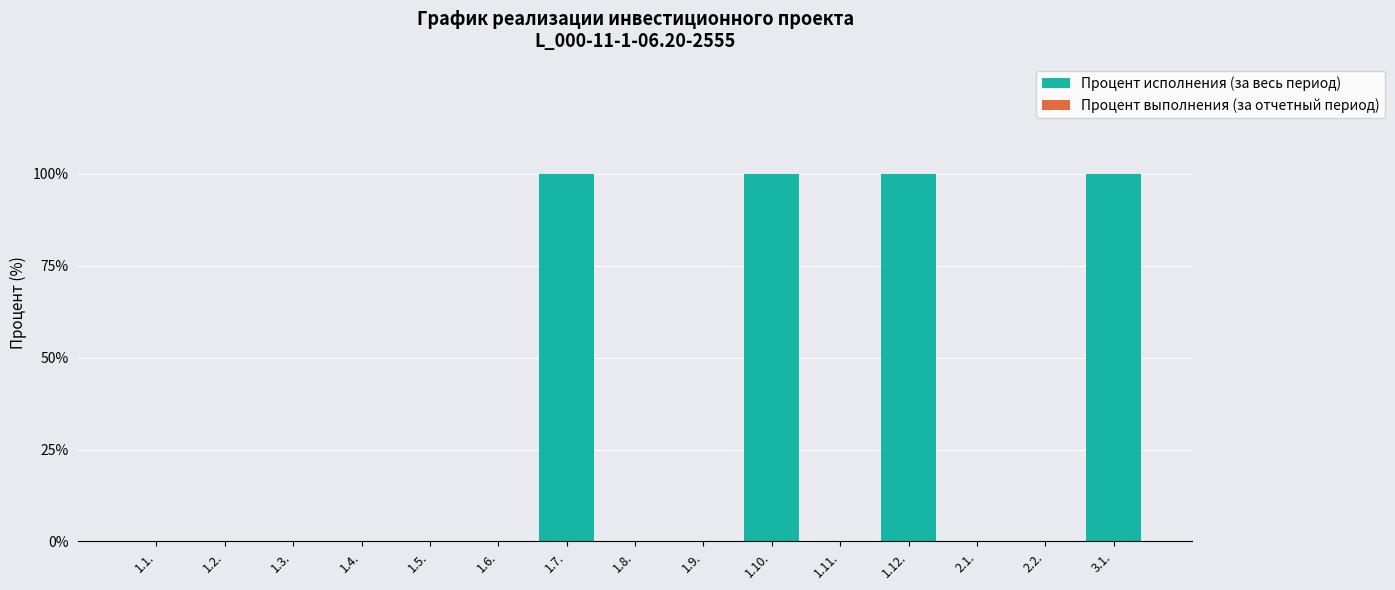

What is the change in value from 1.2. to 1.10.?

+100